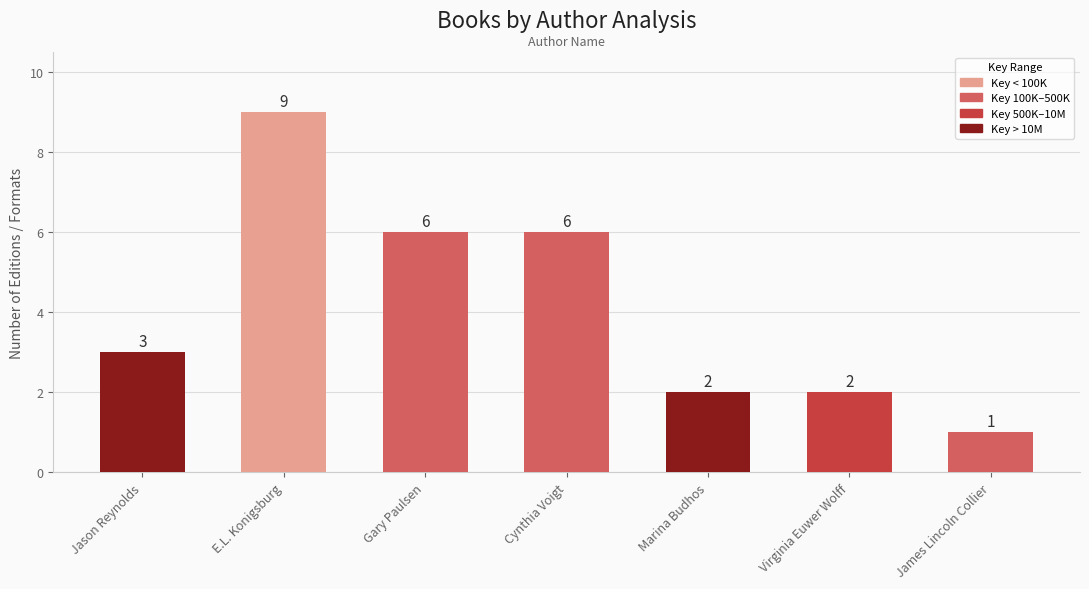

Are the bars grouped side by side (vs. stacked)?

No